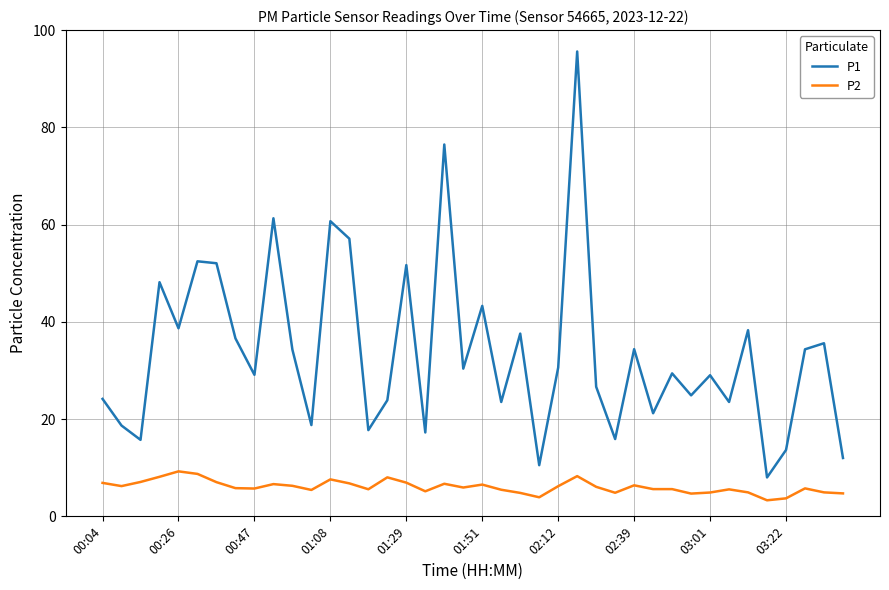

Which series has the widest spread of values?

P1